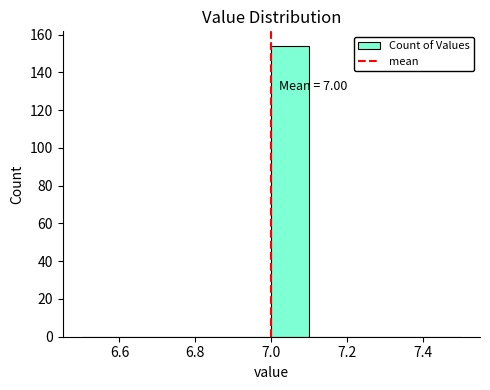

Which range on the x-axis has the tallest bar?

7.0 to 7.1